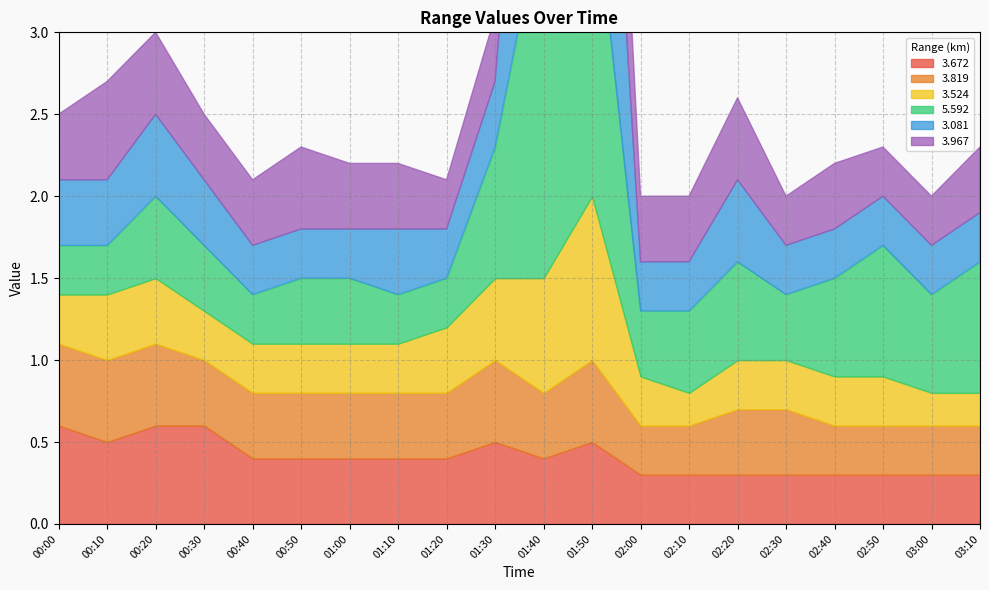

True or false:   3.081 has a value of 2.4 at 01:50.

True